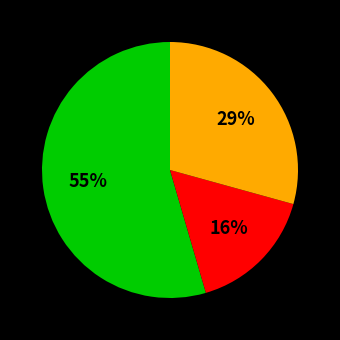

Does any single category account for the majority?

Yes